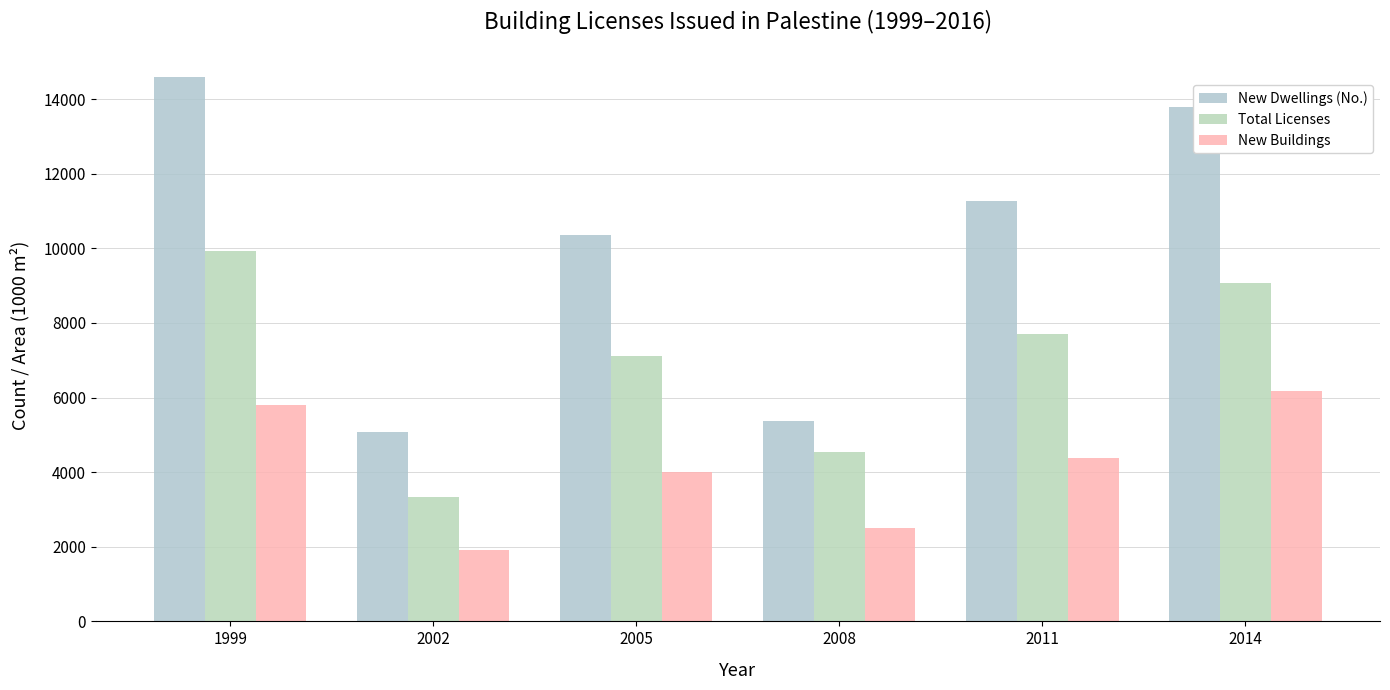

Between 2011 and 2014, which series saw the biggest shift?

New Dwellings (No.)